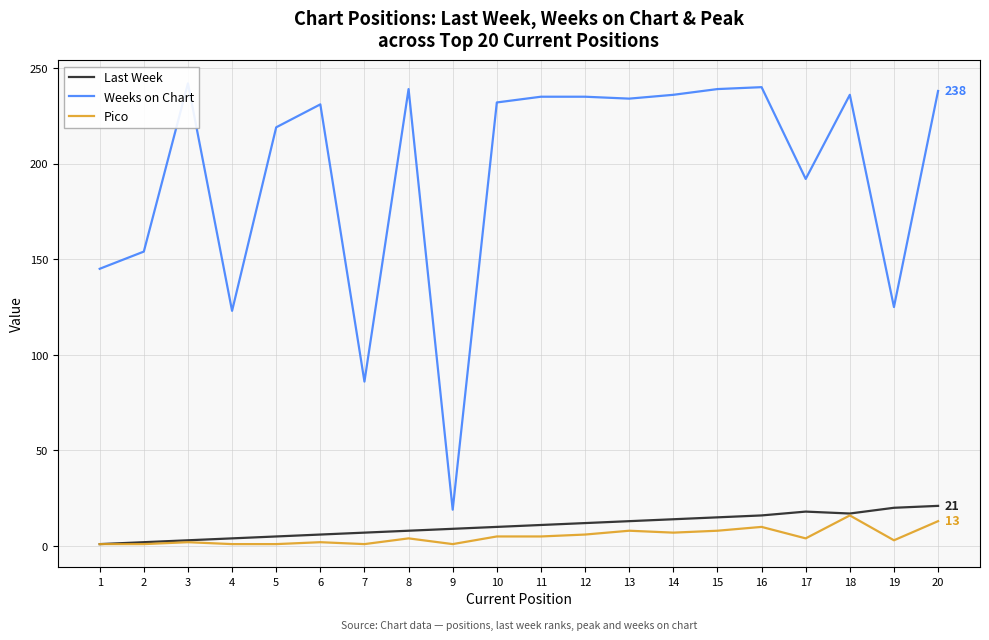

What are all the series names shown in the legend?

Last Week, Weeks on Chart, Pico